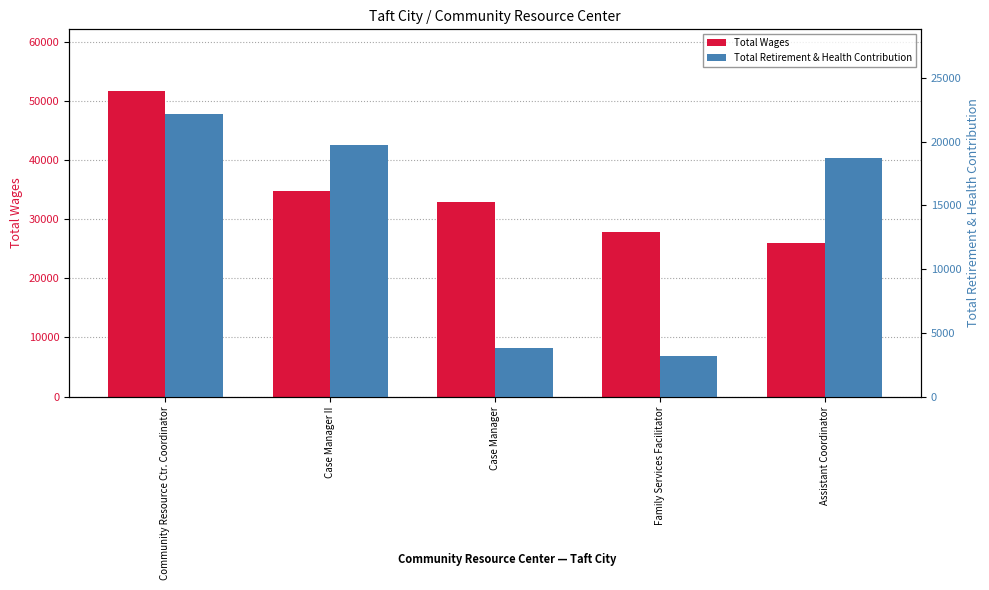

How many values in the Total Retirement & Health Contribution series exceed 18750?

2